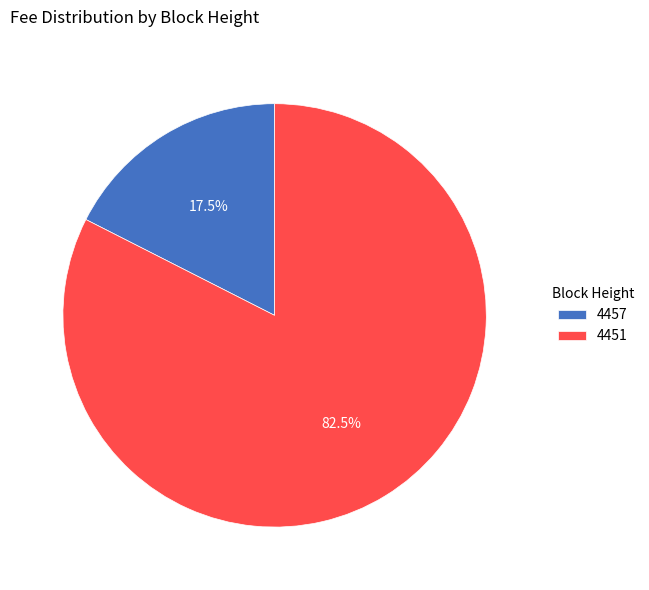

Which category has the smallest portion of the pie?

4457